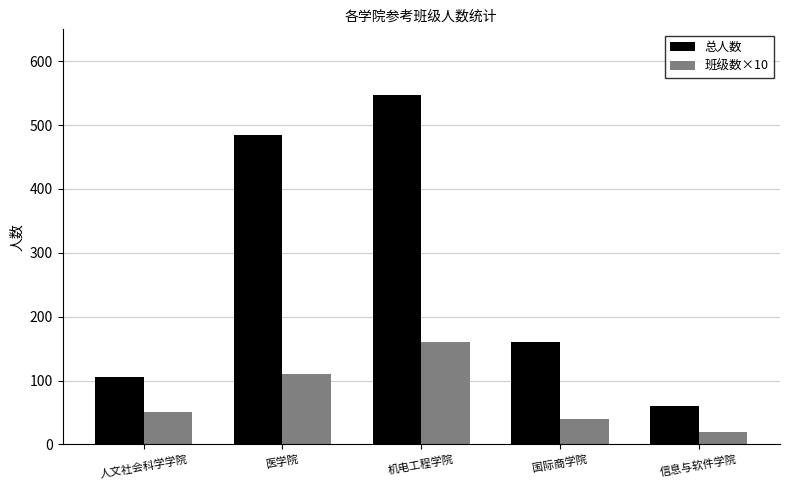

At 机电工程学院, list the series in order from smallest to largest.

班级数×10, 总人数